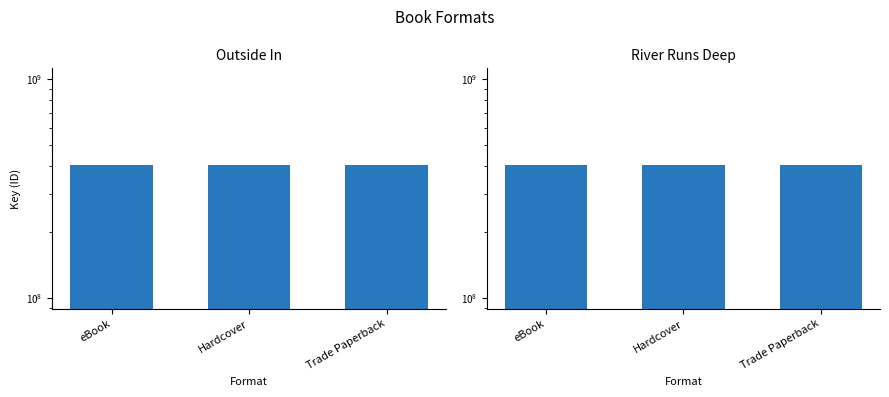

What is the average value of the Outside In series?

405685994